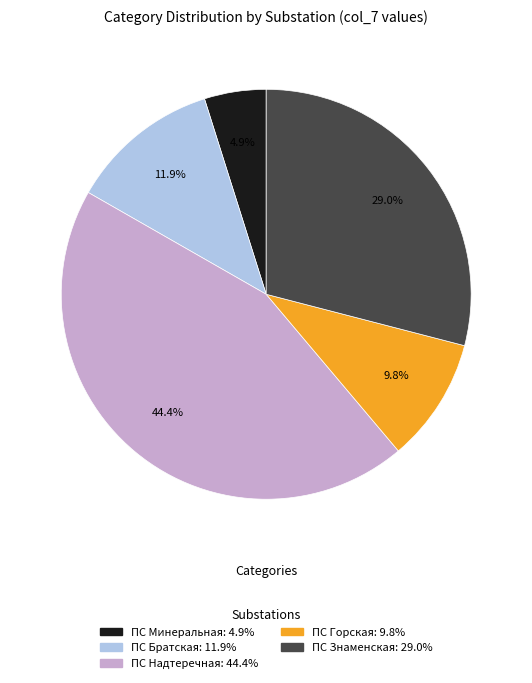

What percentage is NOT represented by ПС Знаменская?

71.0%